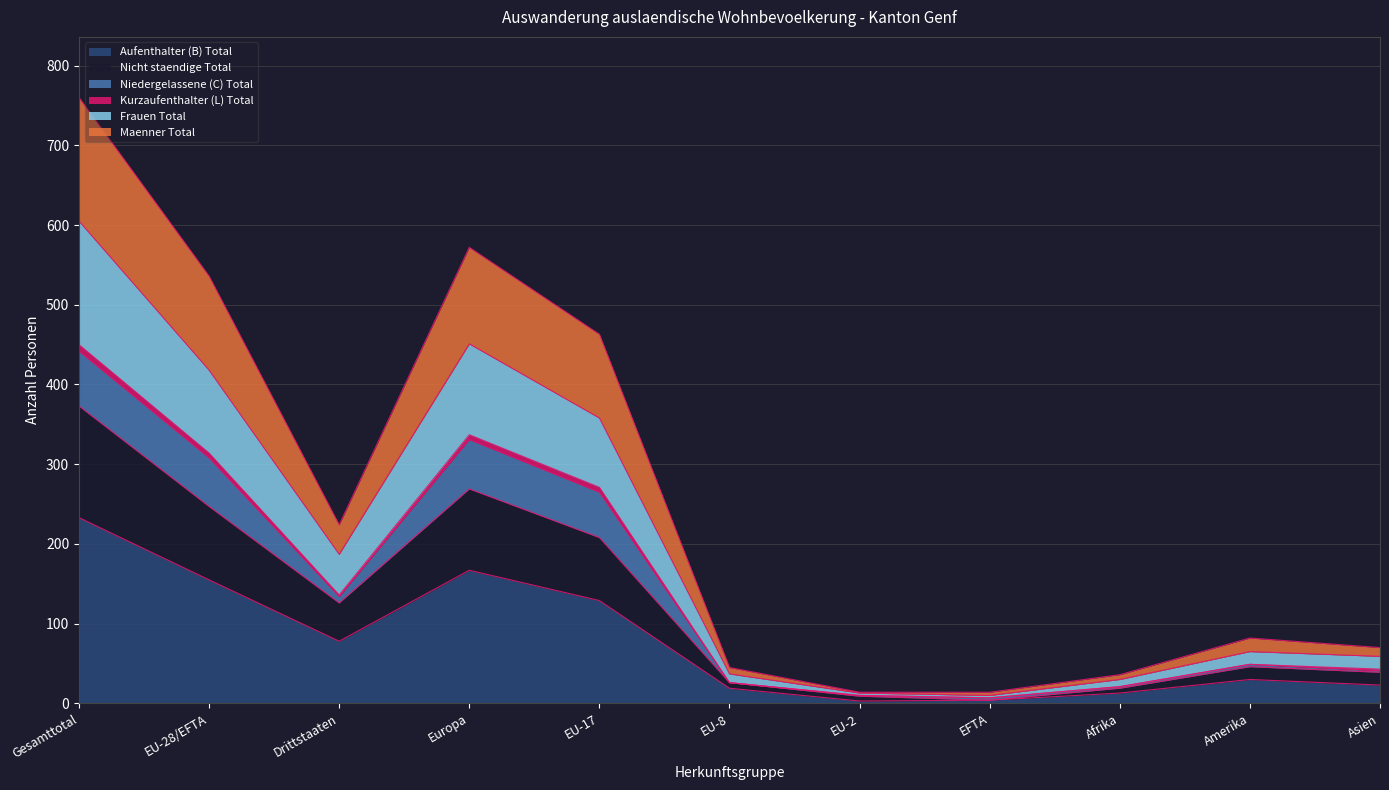

The value of Aufenthalter (B) Total at EU-17 is 129. True or false?

True